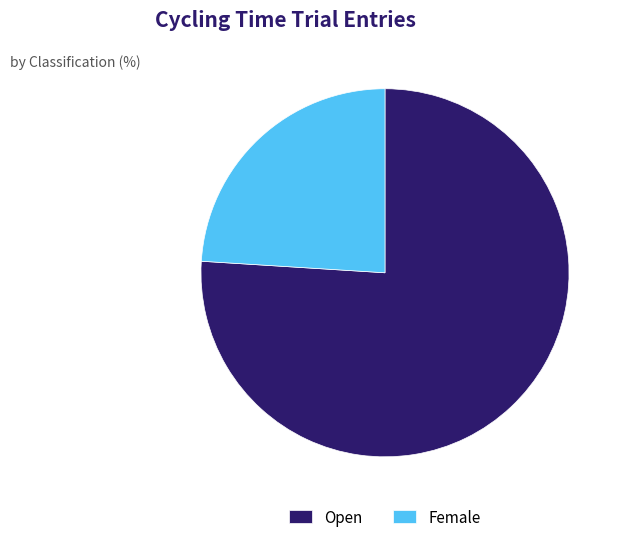

Does any single category account for the majority?

Yes